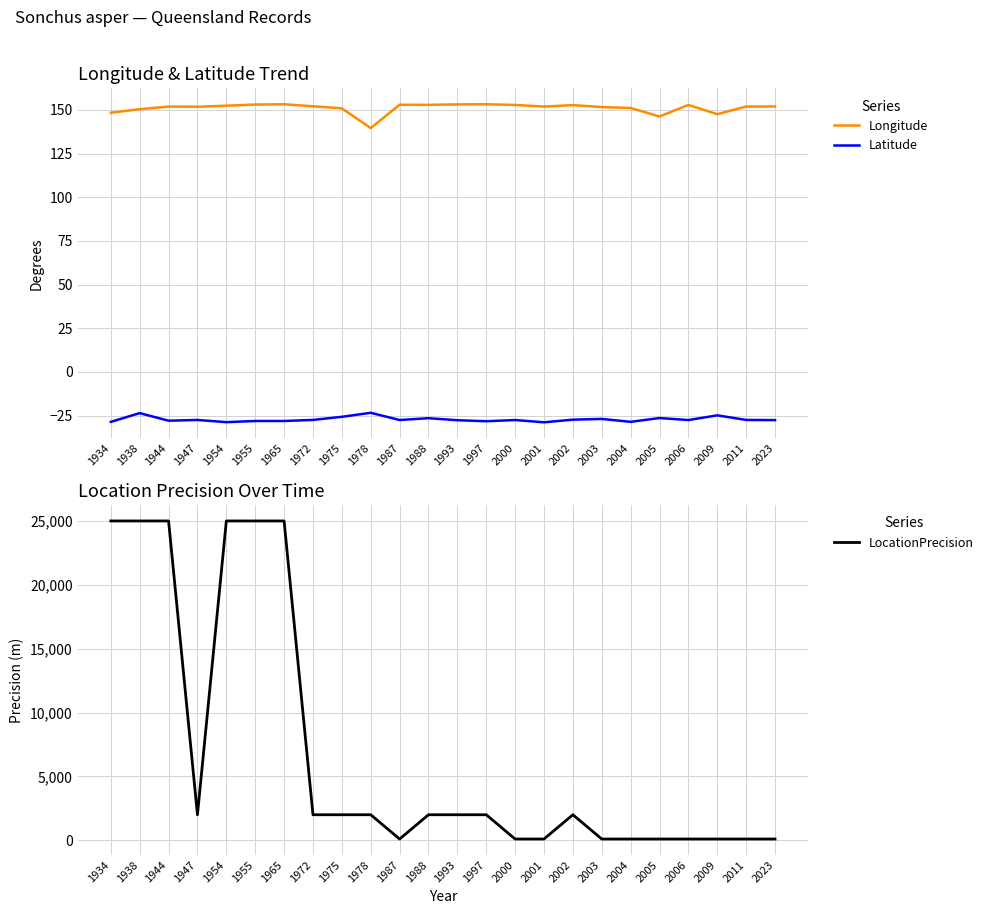

Does the chart display data point markers on the line(s)?

No